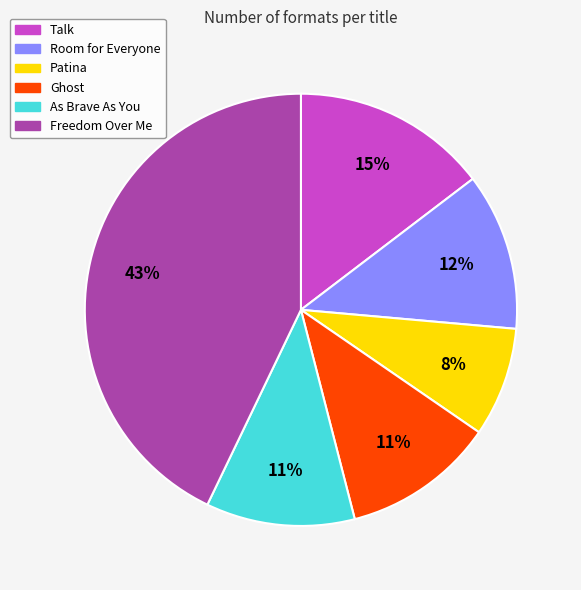

What is the largest slice in the pie chart?

Freedom Over Me